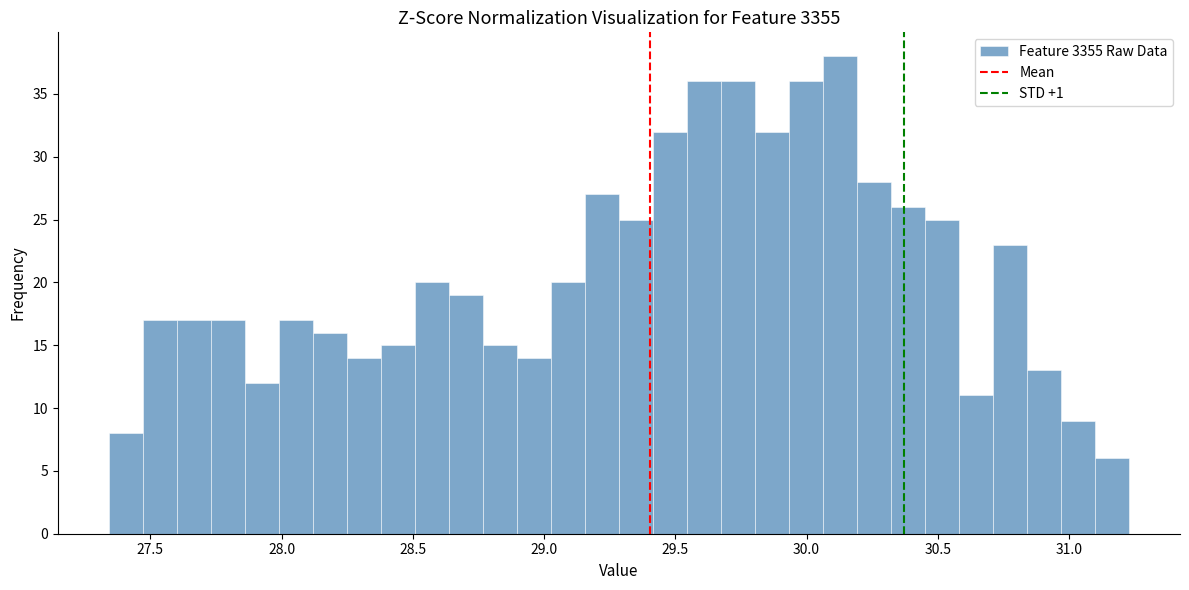

Read against the x-axis, roughly where is the centre of the tallest bar?

30.15